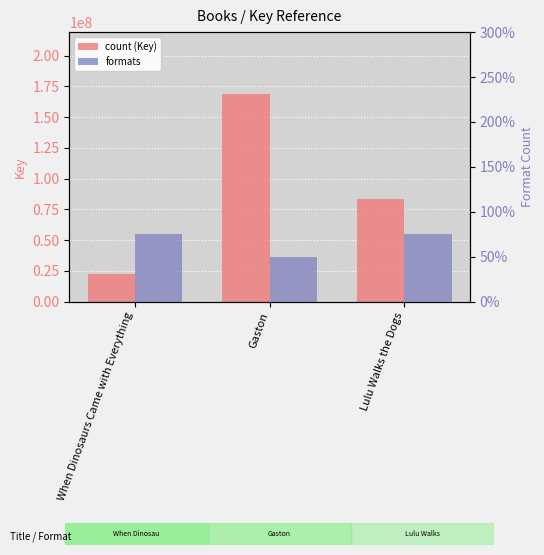

List the series in order of their overall mean, highest first.

count (Key), formats